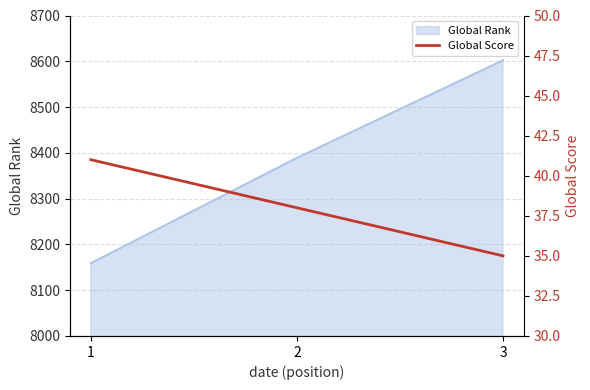

Does the chart display data point markers on the line(s)?

No